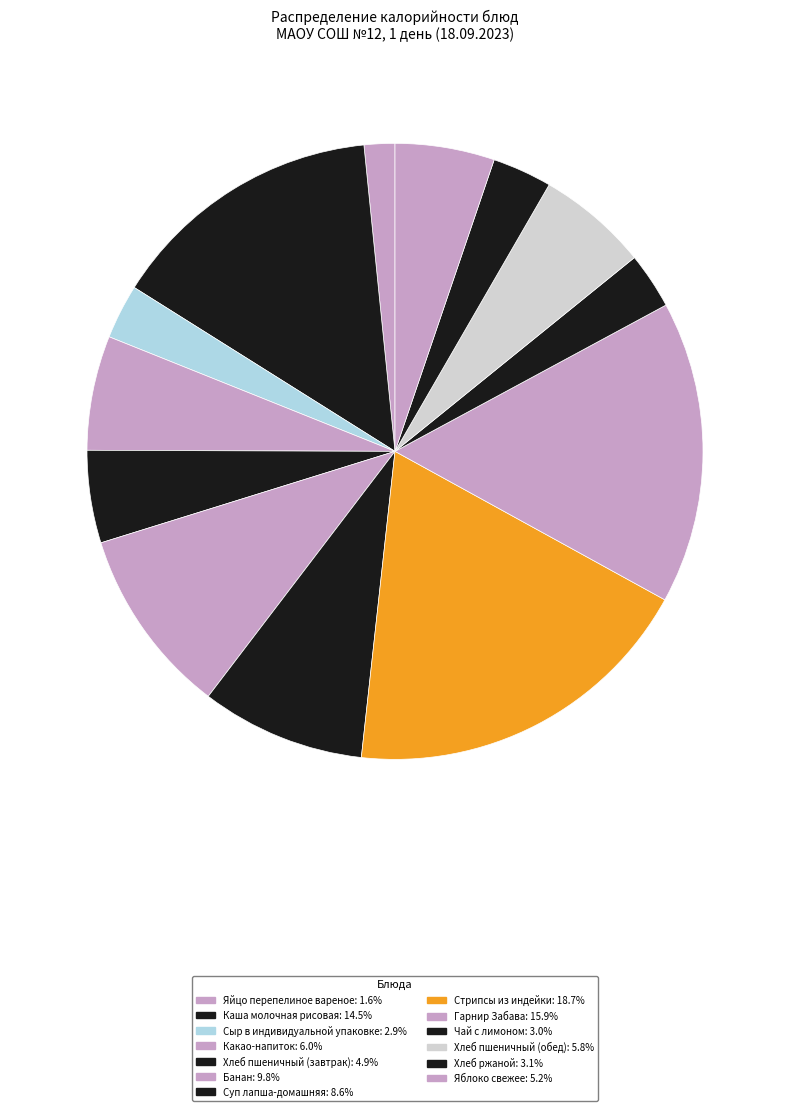

Is it true that Каша молочная рисовая is 28% of the pie?

False